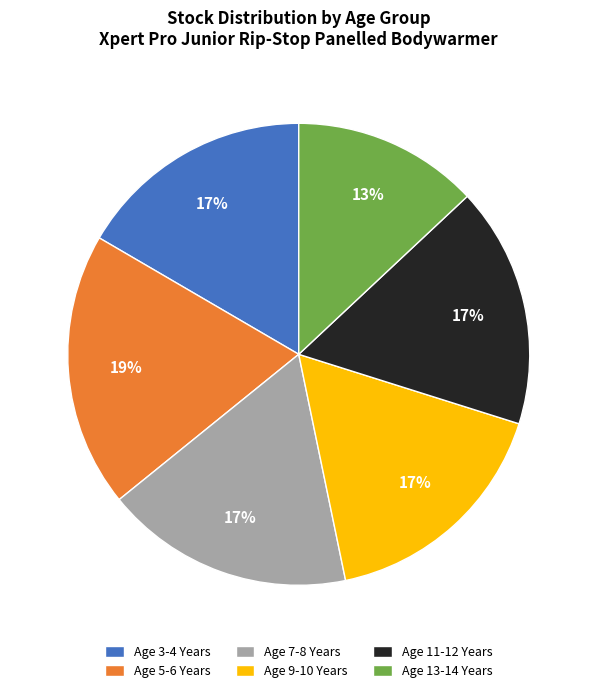

Count the number of slices in the pie.

6